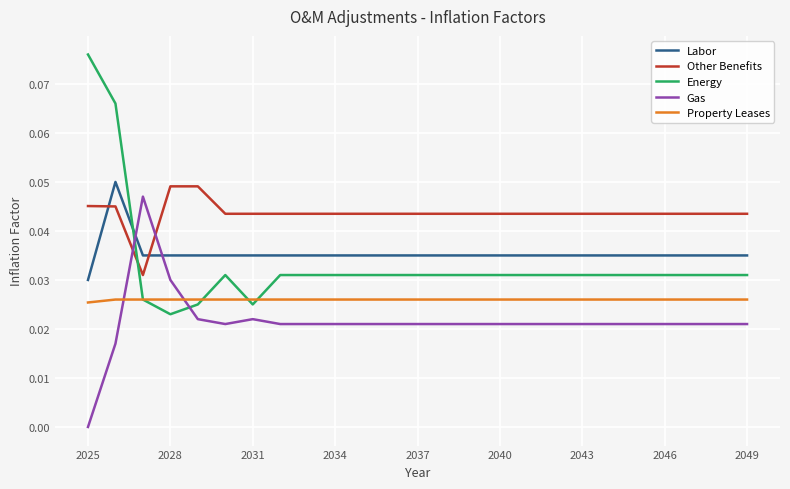

What are all the series names shown in the legend?

Labor, Other Benefits, Energy, Gas, Property Leases